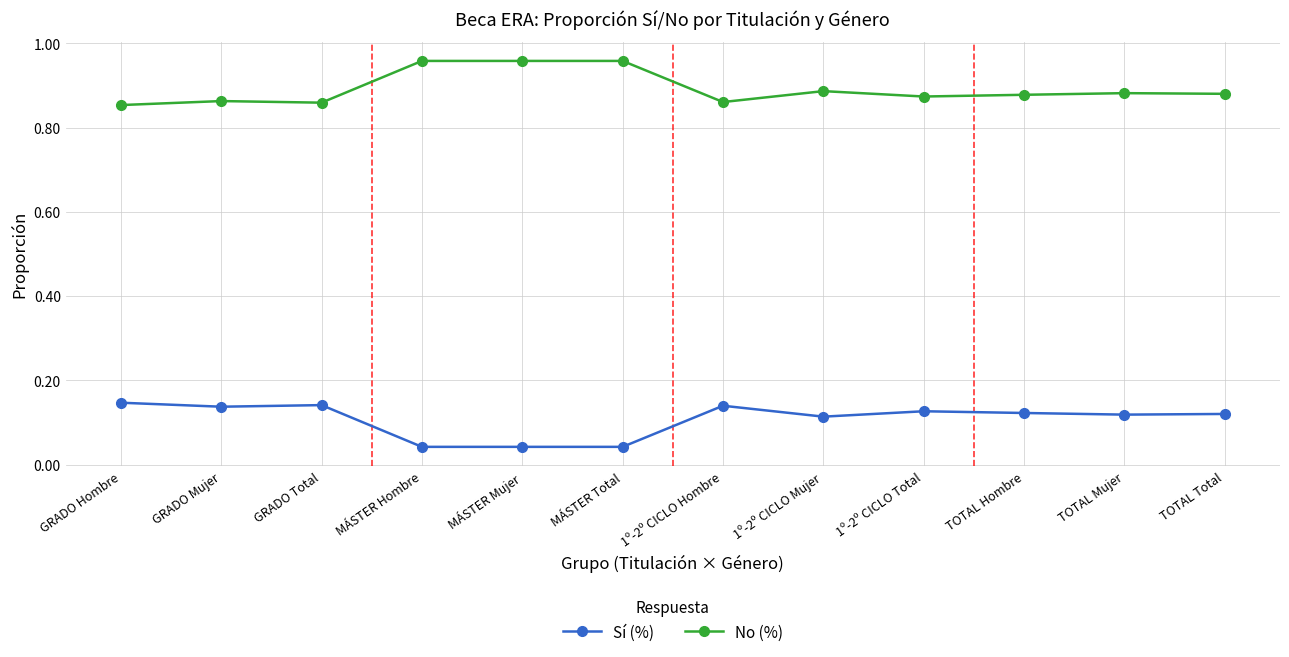

What are all the series names shown in the legend?

Sí (%), No (%)